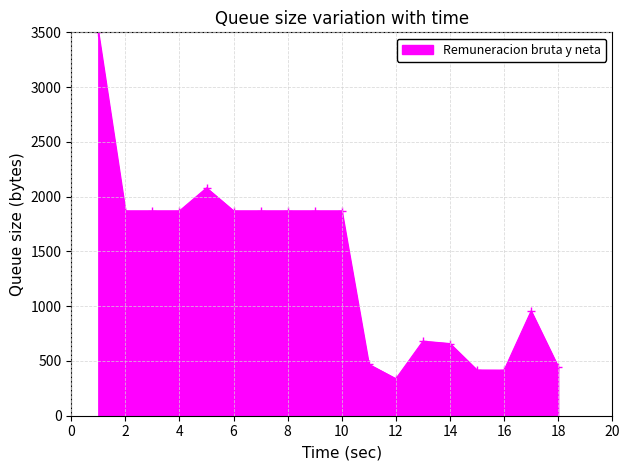

What is the sum of all values?

24925.7